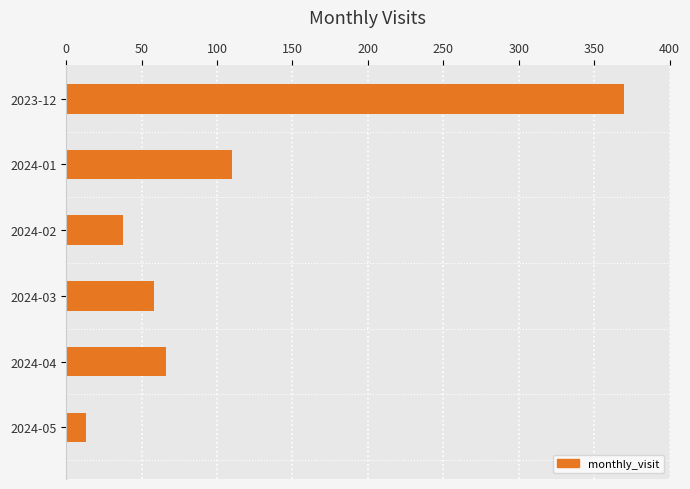

The chart shows a value of 370 at 2023-12. True or false?

True